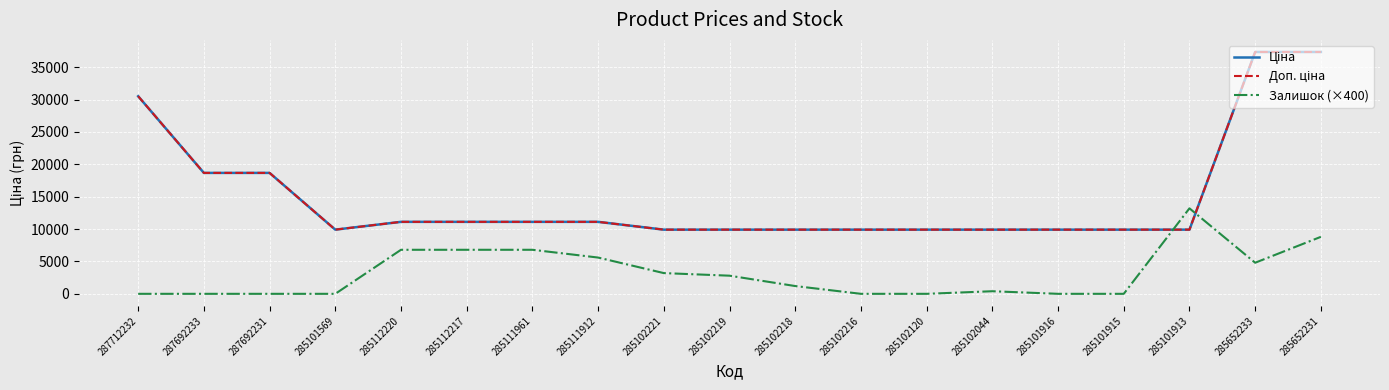

How many lines are shown in the chart?

3